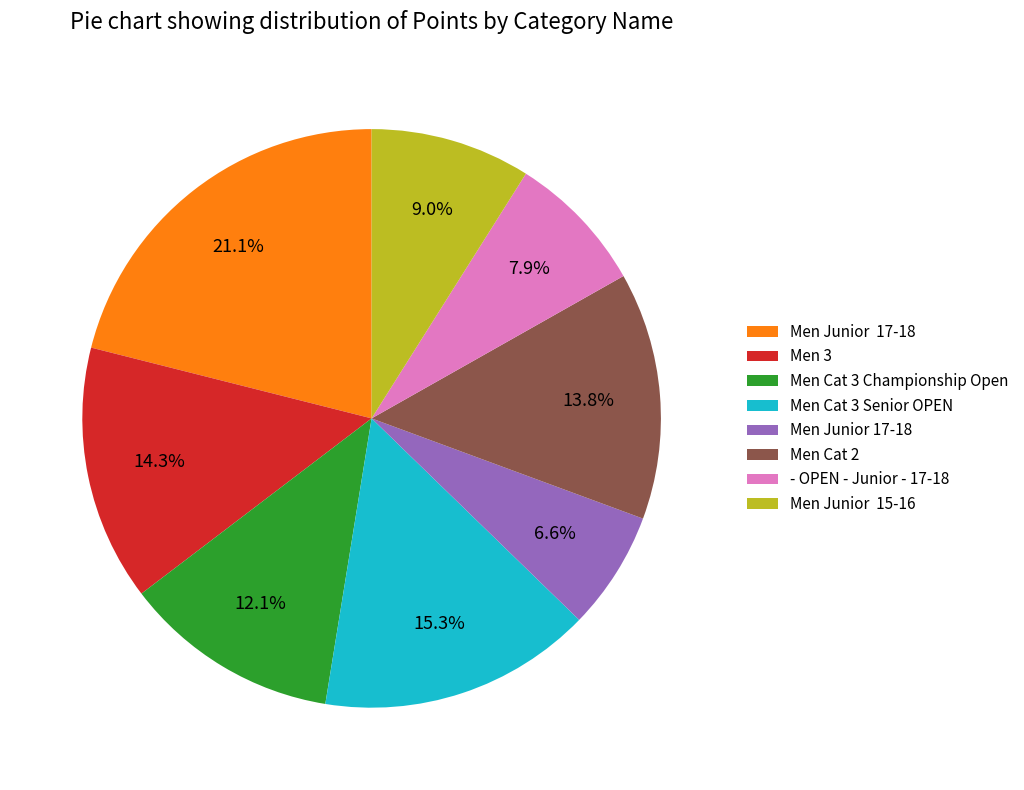

Does any single category account for the majority?

No